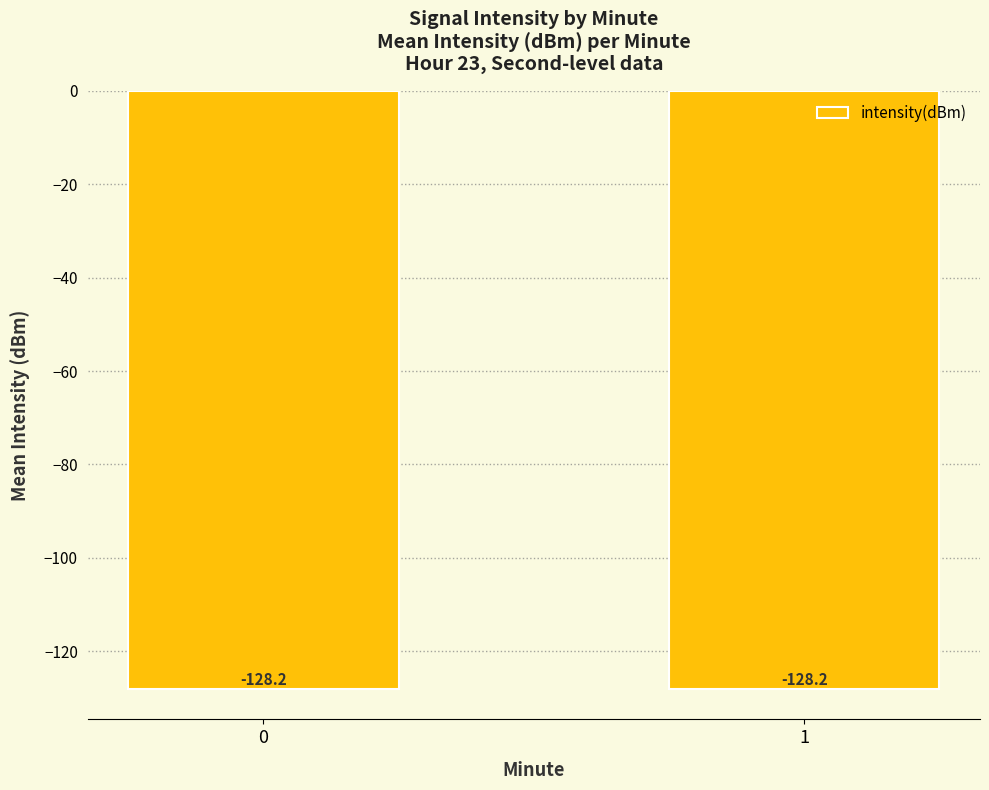

What is the greatest value displayed?

-128.2